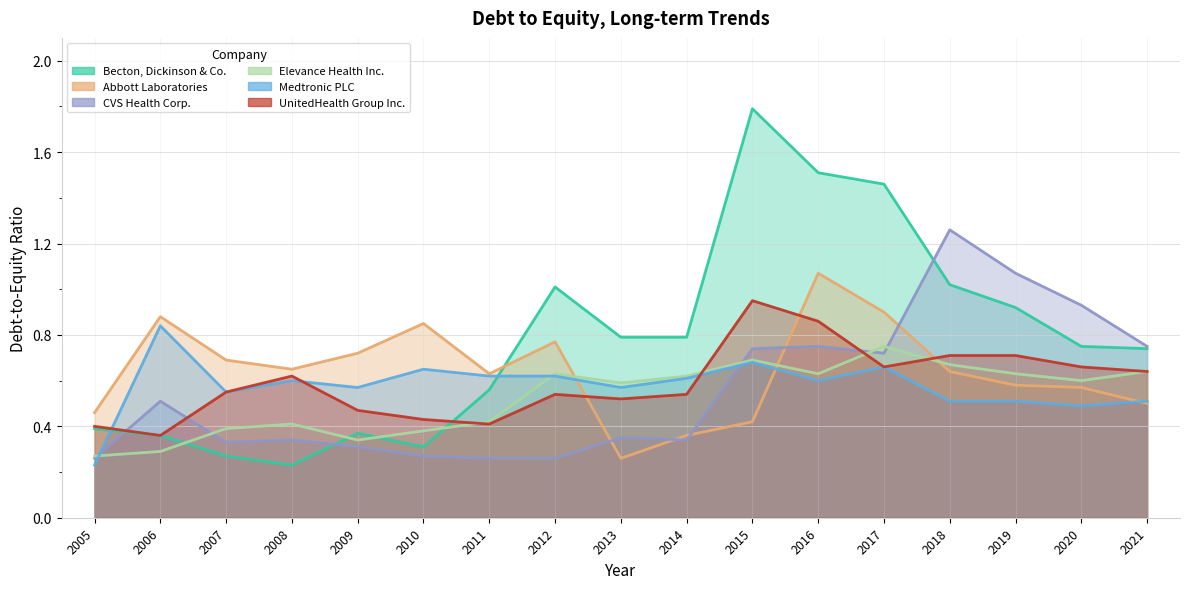

Which category has the lowest value across all series?

2008